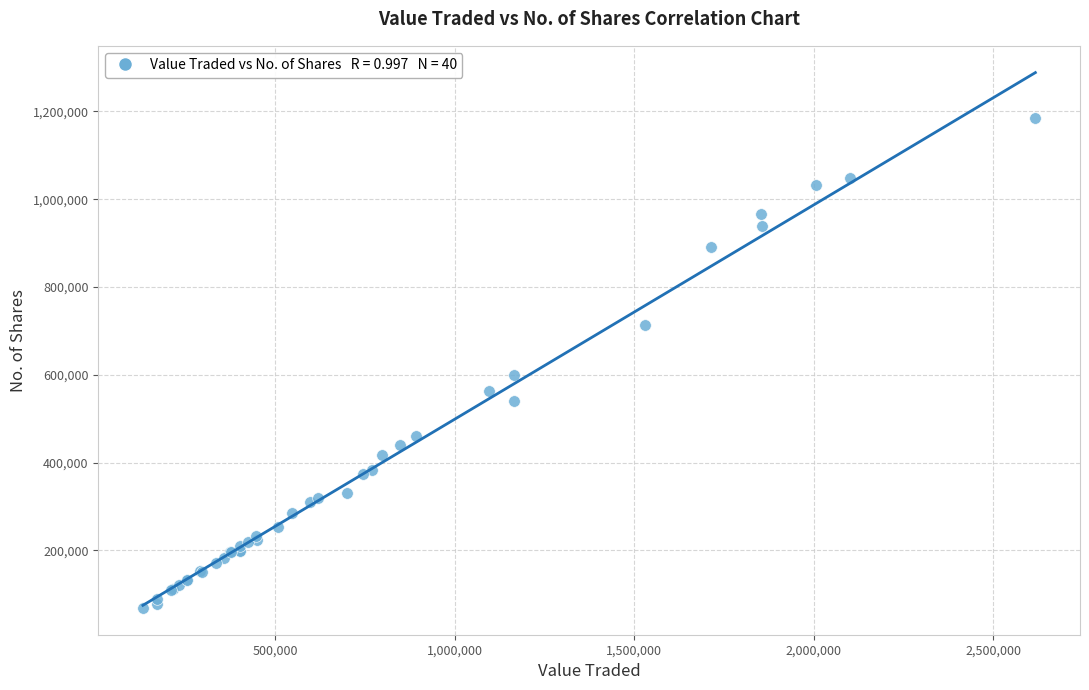

What Y value in the scatter plot is closest to 627309?

600127